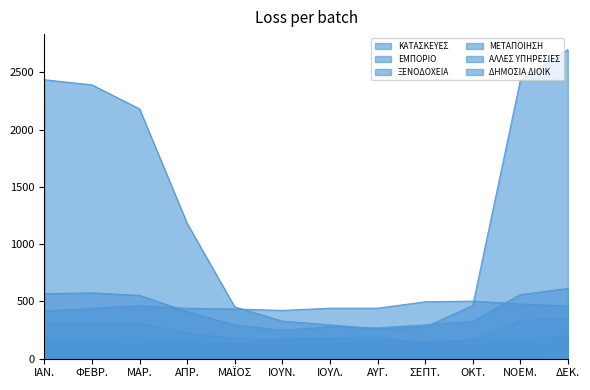

What is the sum of all ΔΗΜΟΣΙΑ ΔΙΟΙΚ values?

1918